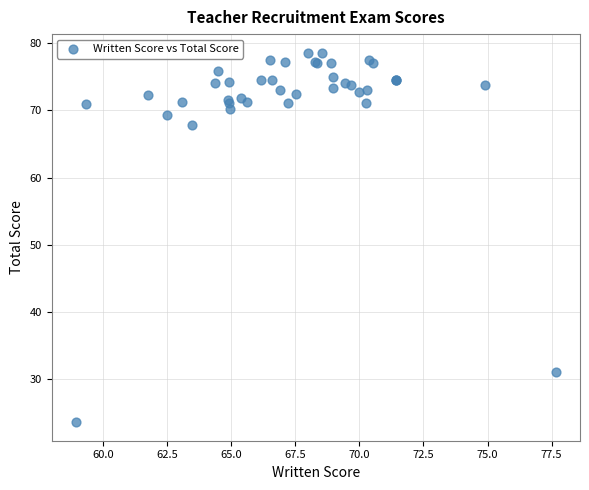

What Y value in the scatter plot is closest to 51?

67.8